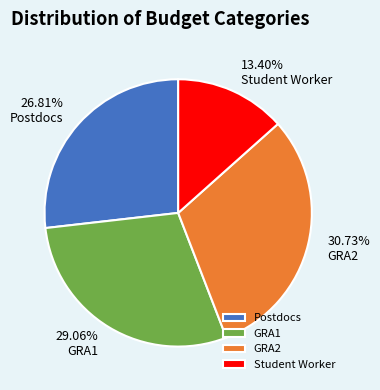

What is the smallest slice in the pie chart?

Student Worker